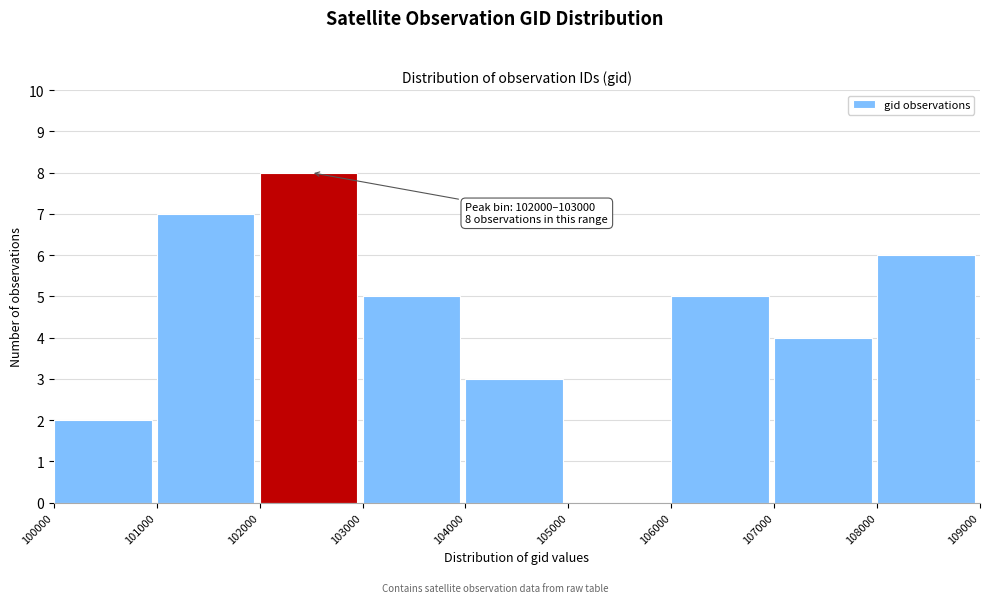

Over which range of the x-axis is the bar tallest?

102000 to 103000